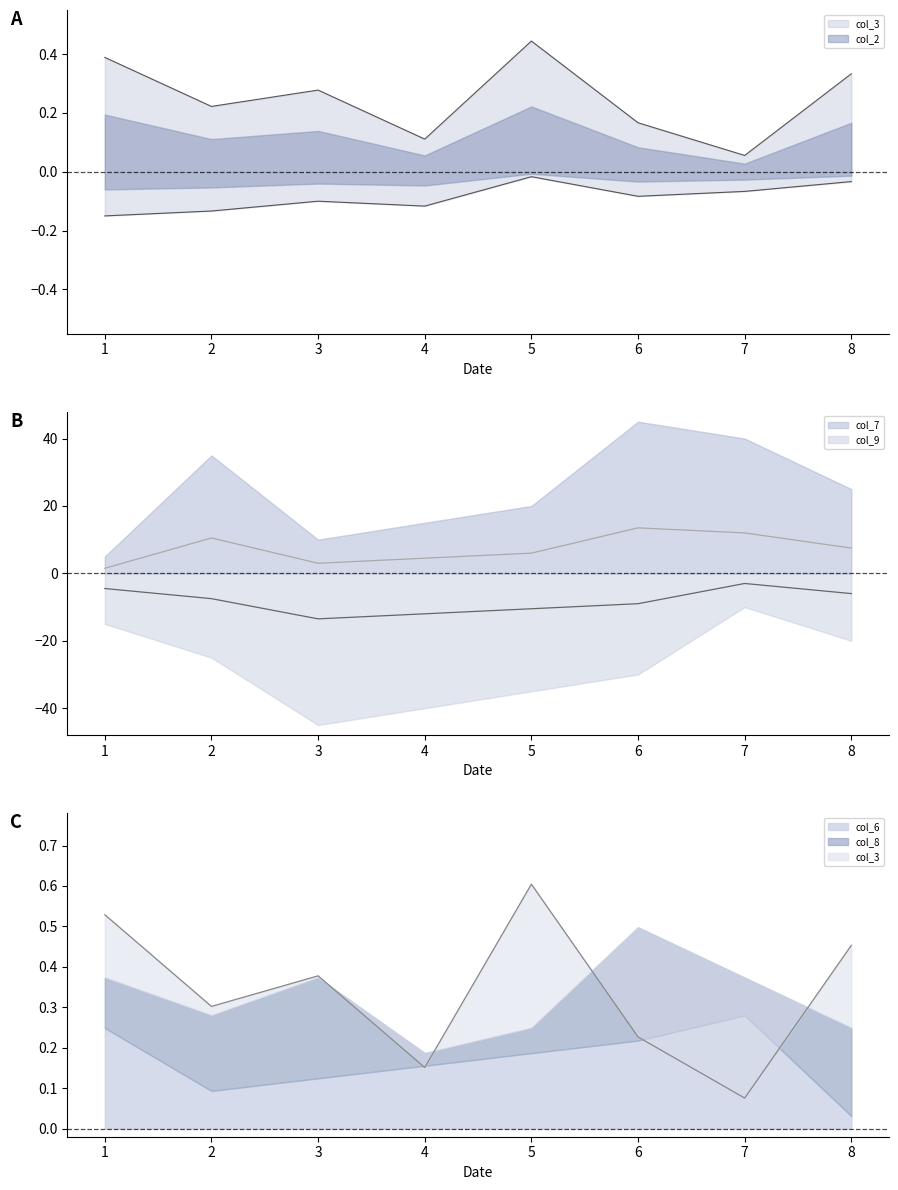

The col_9 series shows -9.0 at 6. True or false?

True